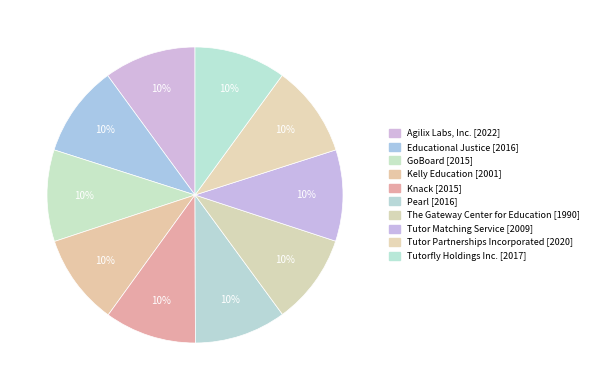

To the nearest percent, what percentage of the pie is Educational Justice?

10%